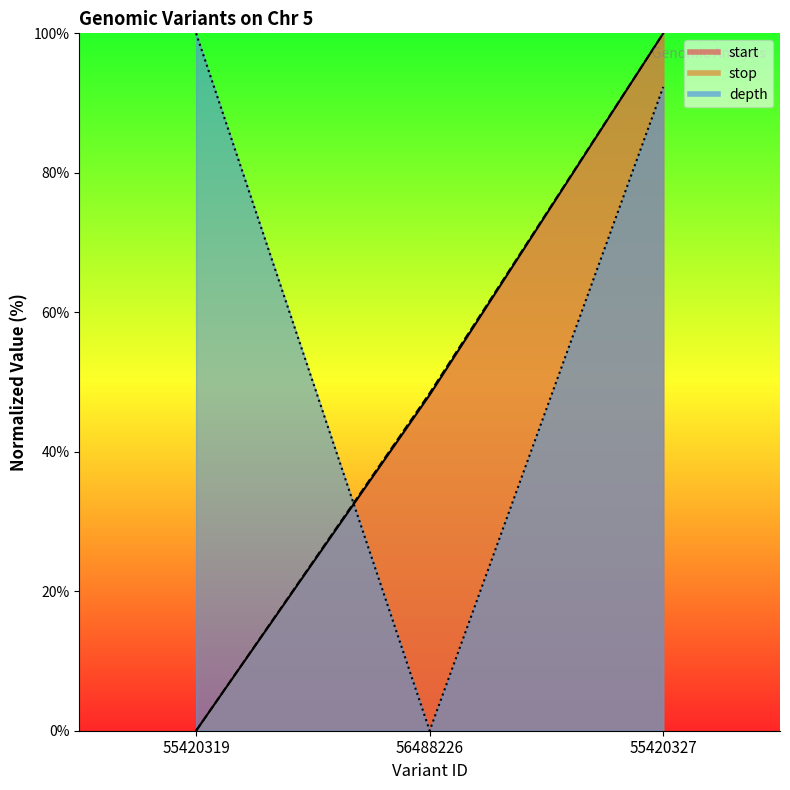

Rank the categories by stop value from highest to lowest.

55420327, 56488226, 55420319